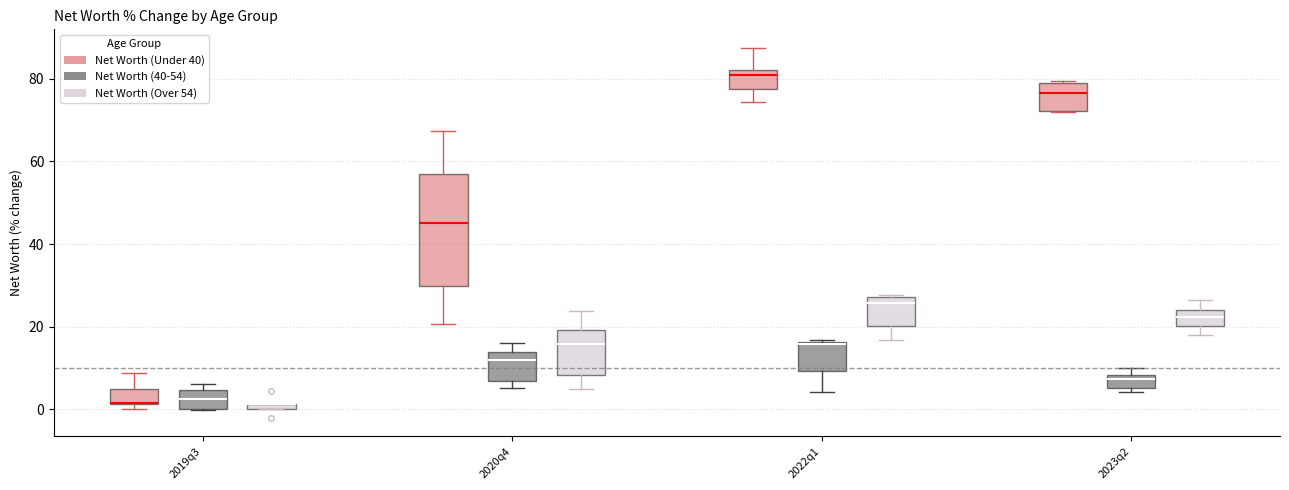

Where does the median line of the box for 2019q3 (Net Worth (40-54)) sit on the y-axis? The values are not printed on the chart, so give them approximately, as read against the axis.

2